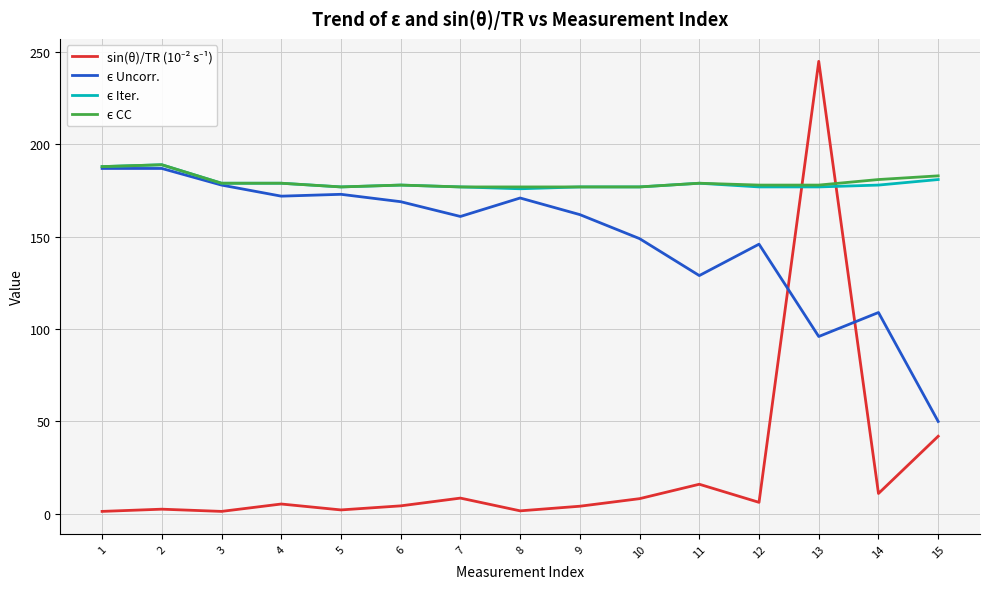

What is the greatest value displayed?

245.0